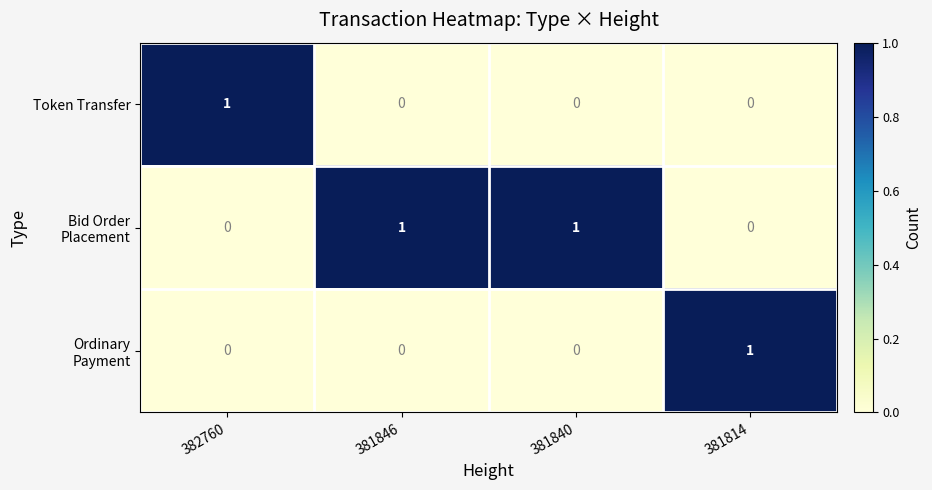

At how many categories does at least one series exceed 0?

4